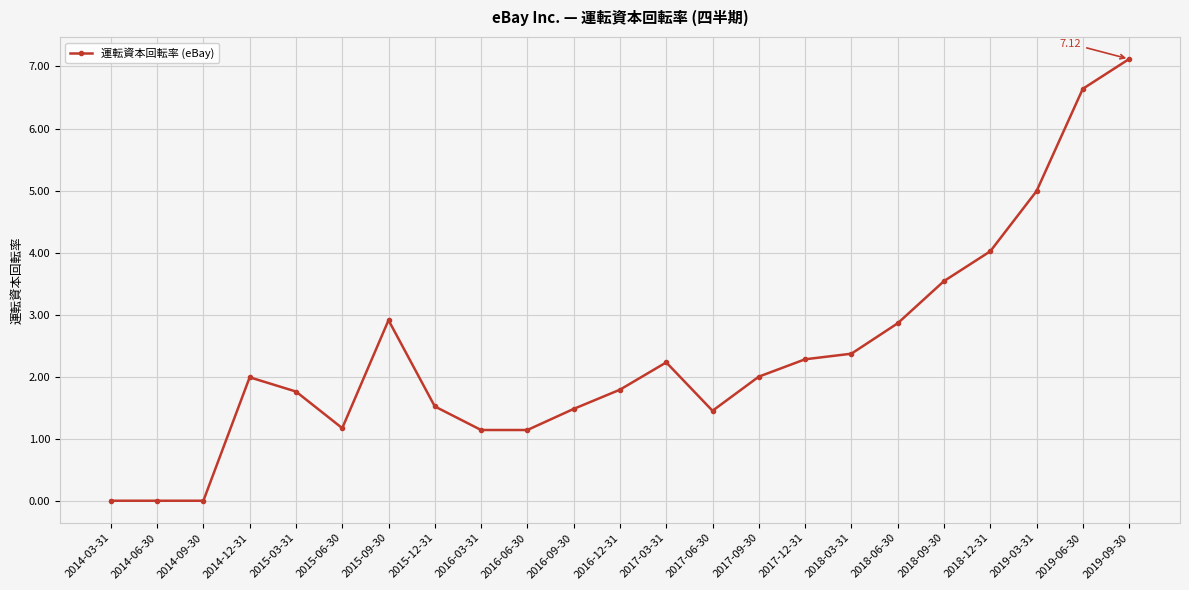

Approximately how many times larger is the value at 2016-09-30 compared to 2016-12-31?

0.8